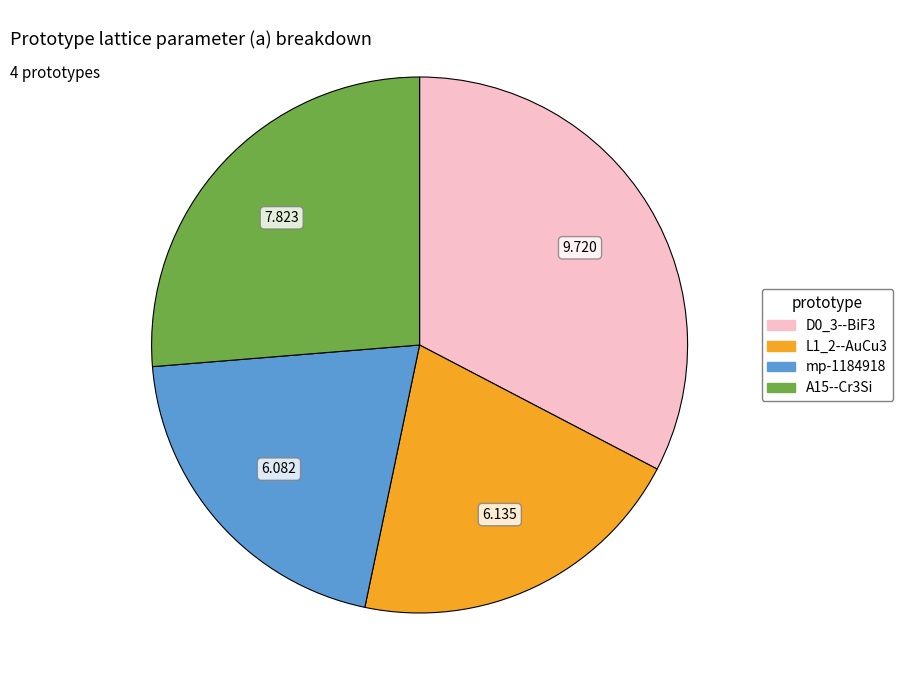

Is there any slice that represents more than half of the pie?

No